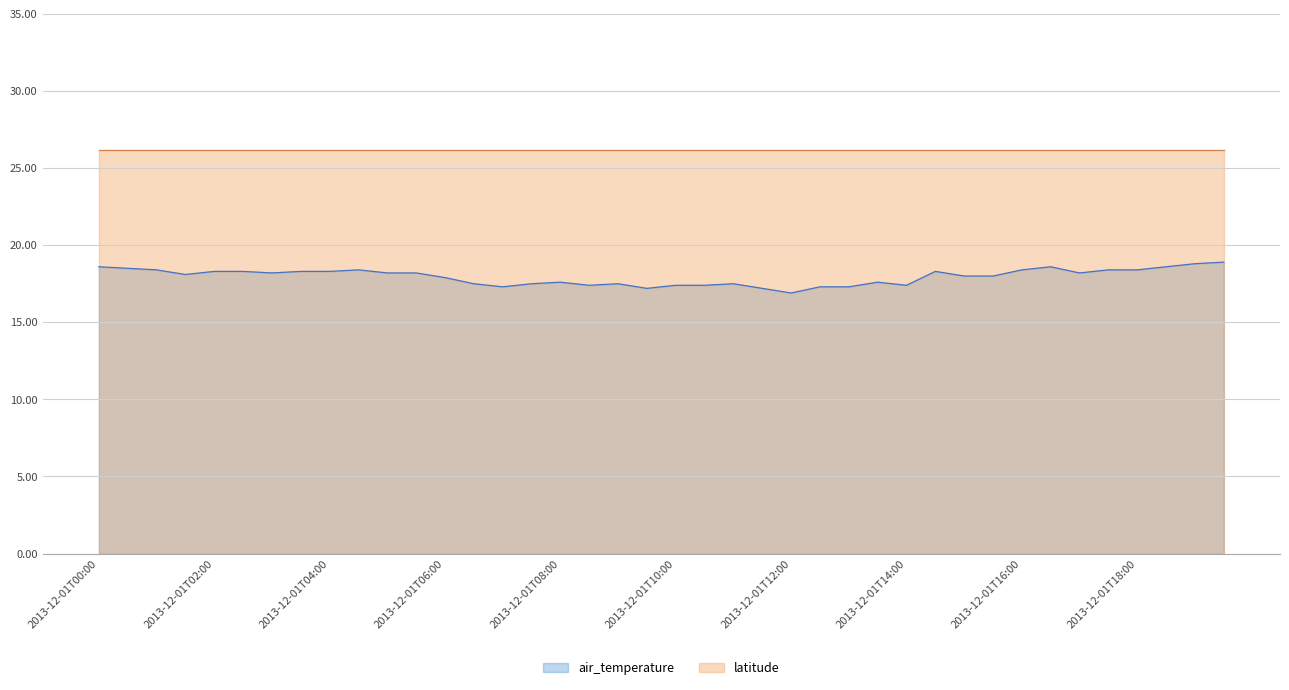

How many distinct data groups are displayed?

2